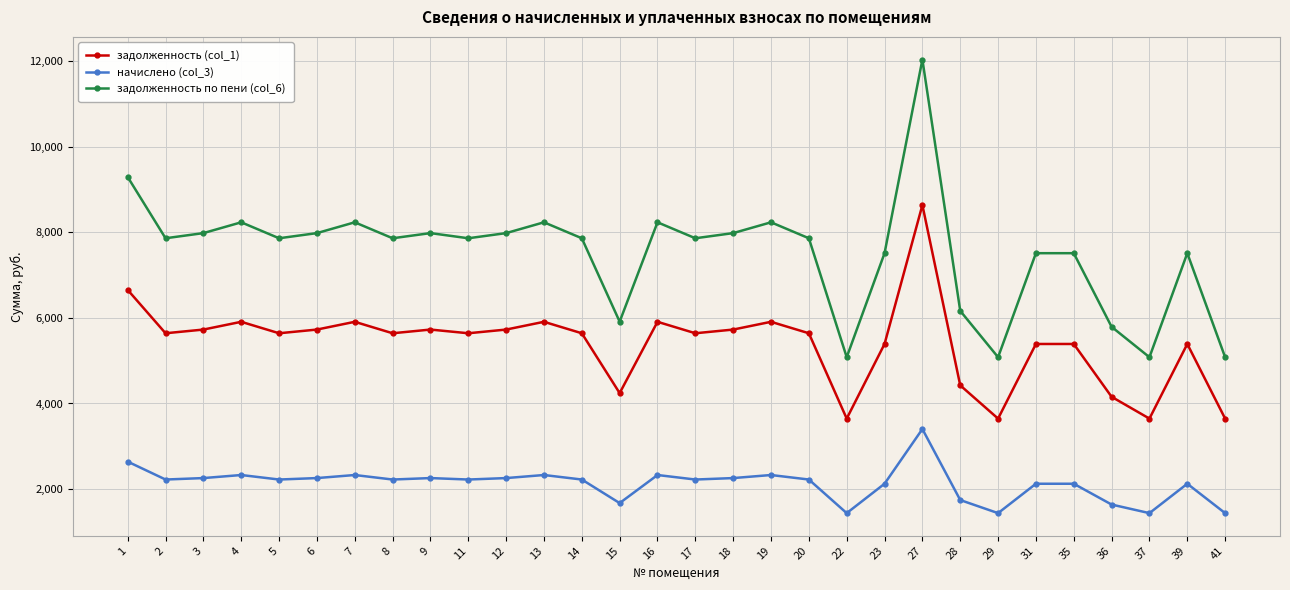

How many categories are shown in the chart?

30